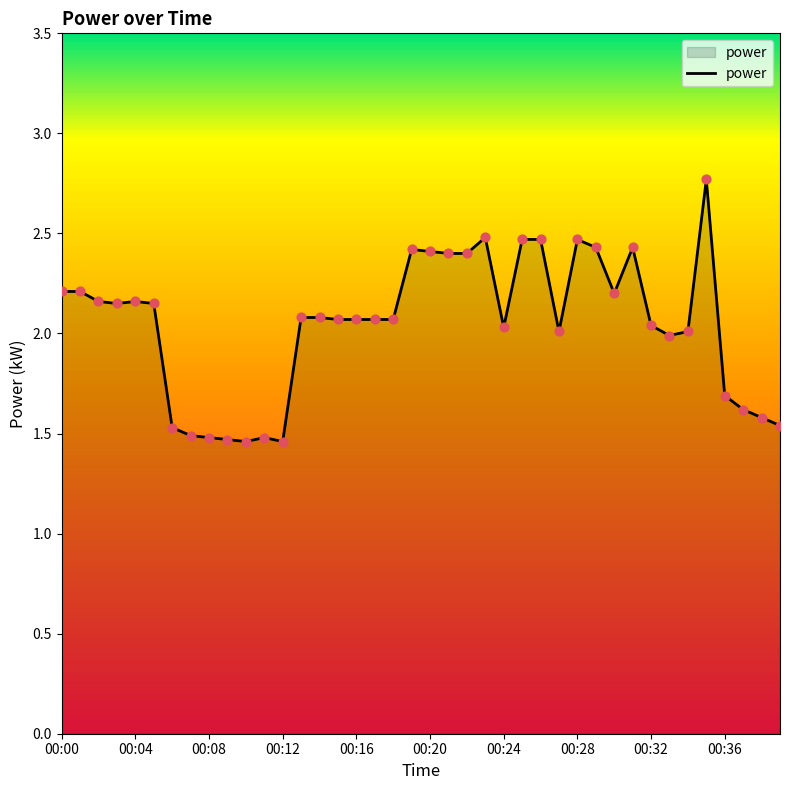

What is the difference between the maximum and minimum values?

1.3